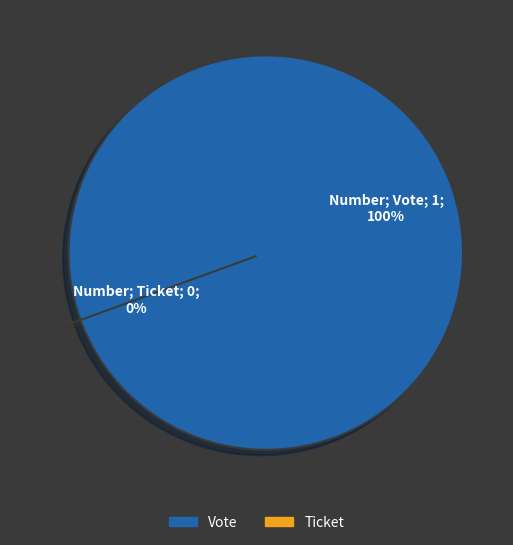

How many segments does this pie chart have?

2